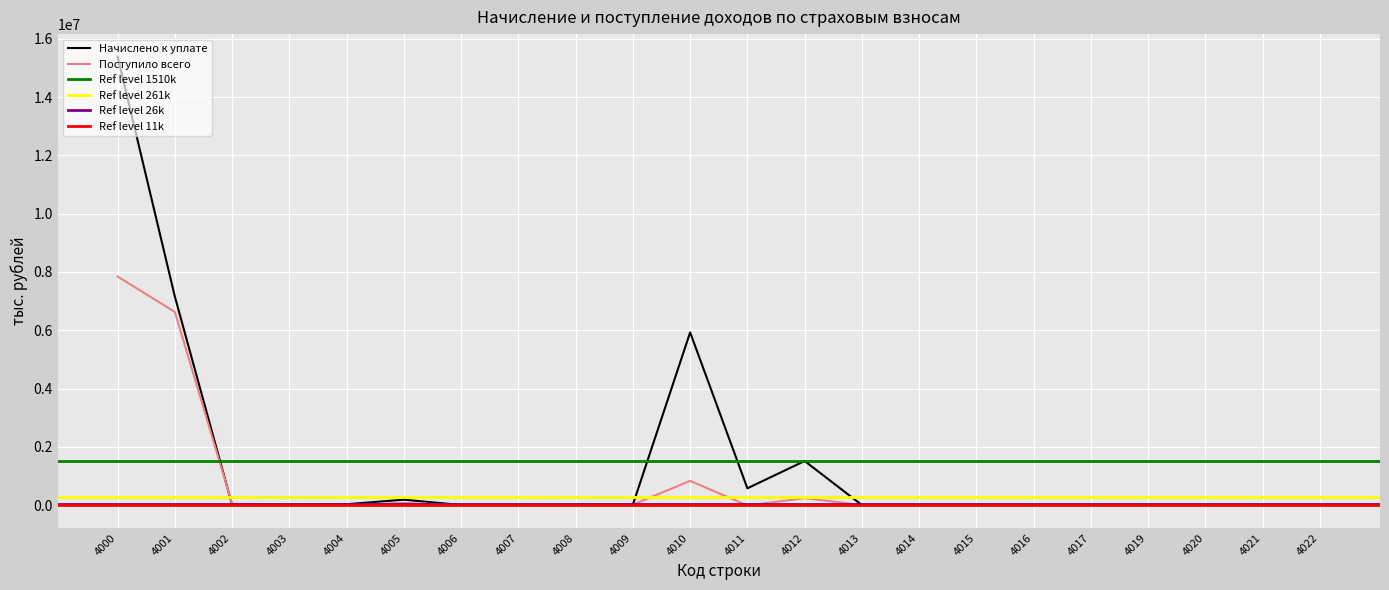

What is the lowest value of the Поступило всего series?

-15599